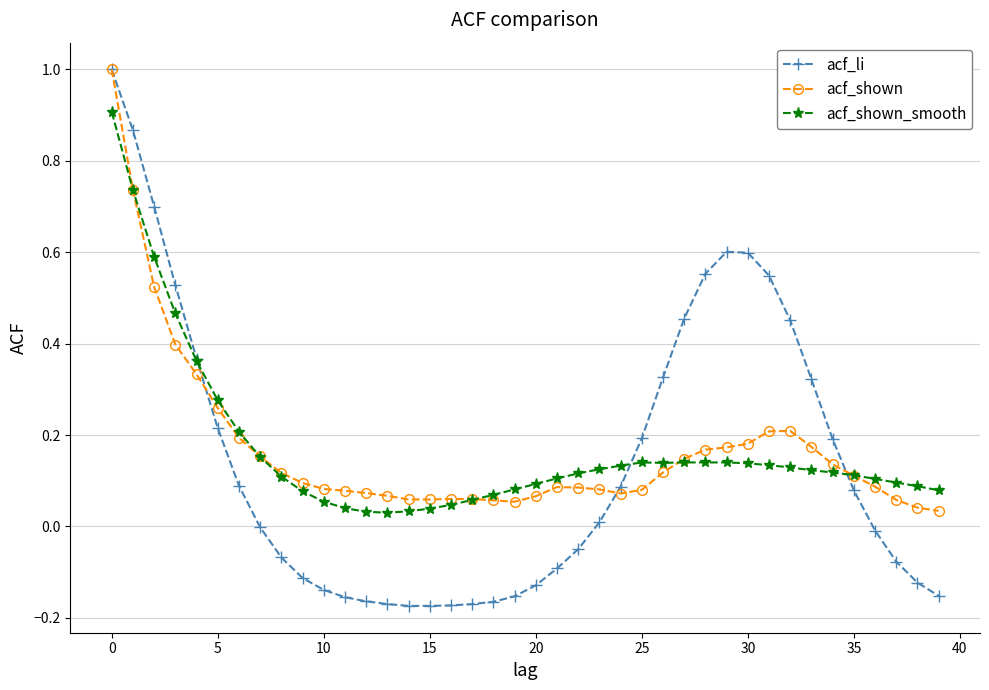

Which series has the largest range (max minus min)?

acf_li